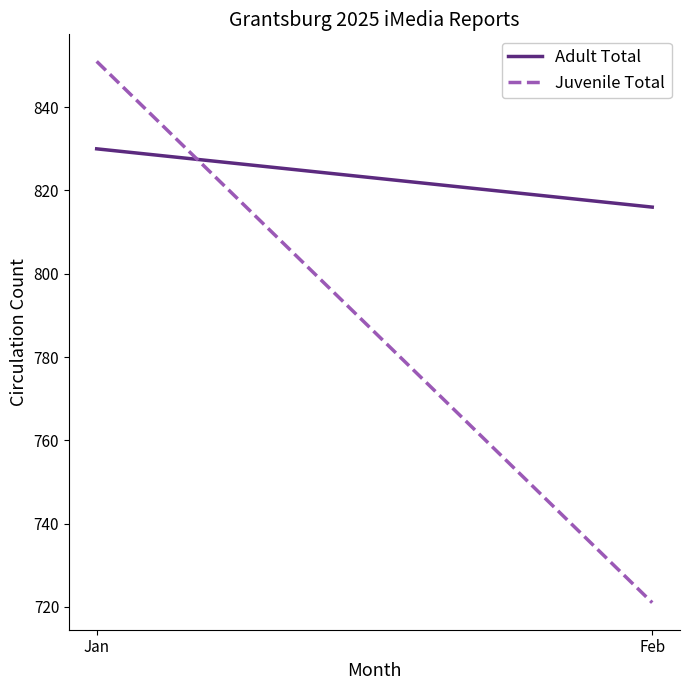

What is the approximate value of Adult Total at Jan, to the nearest 5?

830